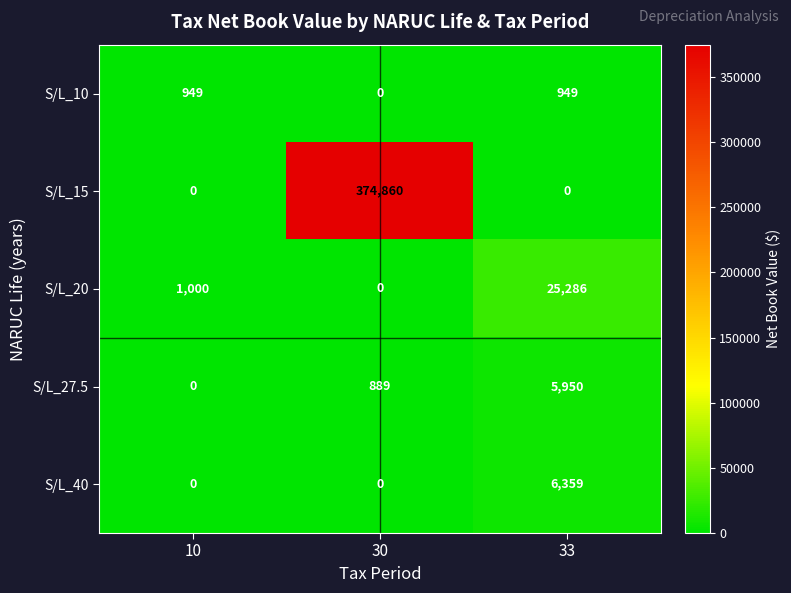

The S/L_20 series shows 25286 at 33. True or false?

True